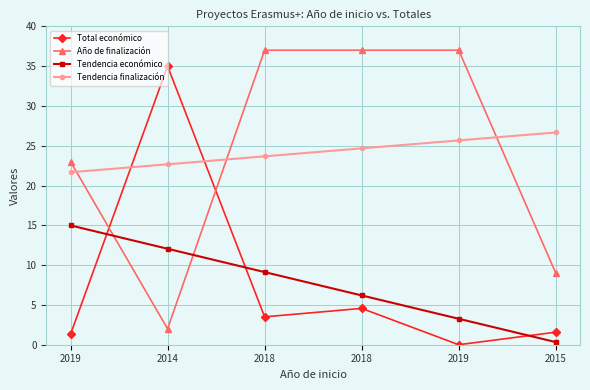

What are all the series names shown in the legend?

Total económico, Año de finalización, Tendencia económico, Tendencia finalización